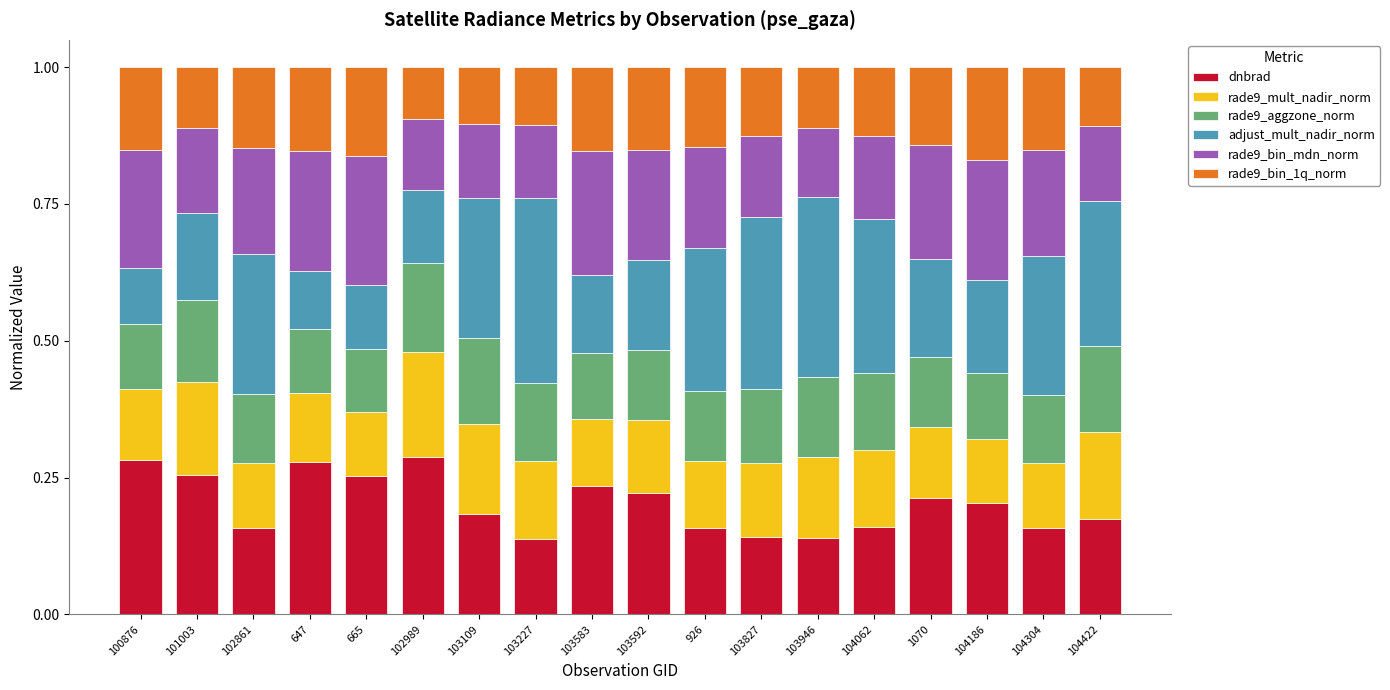

What is the total value across all series at 104422?

1.0